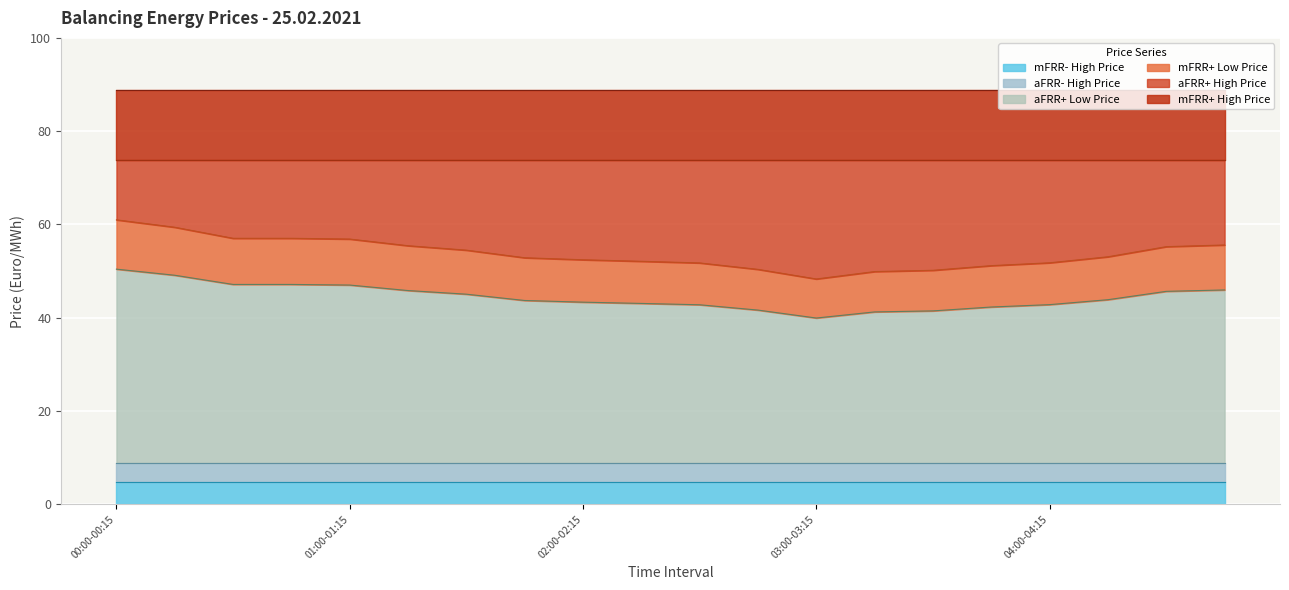

Is the value of aFRR+ Low Price at 01:45-02:00 greater than the value of mFRR+ High Price at 03:30-03:45?

No